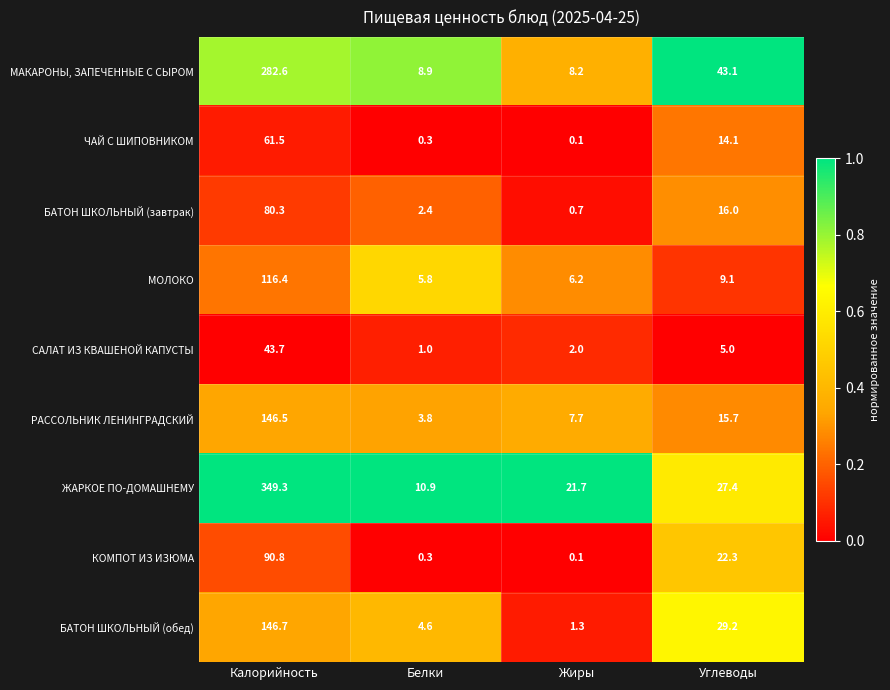

How many categories are shown in the chart?

4